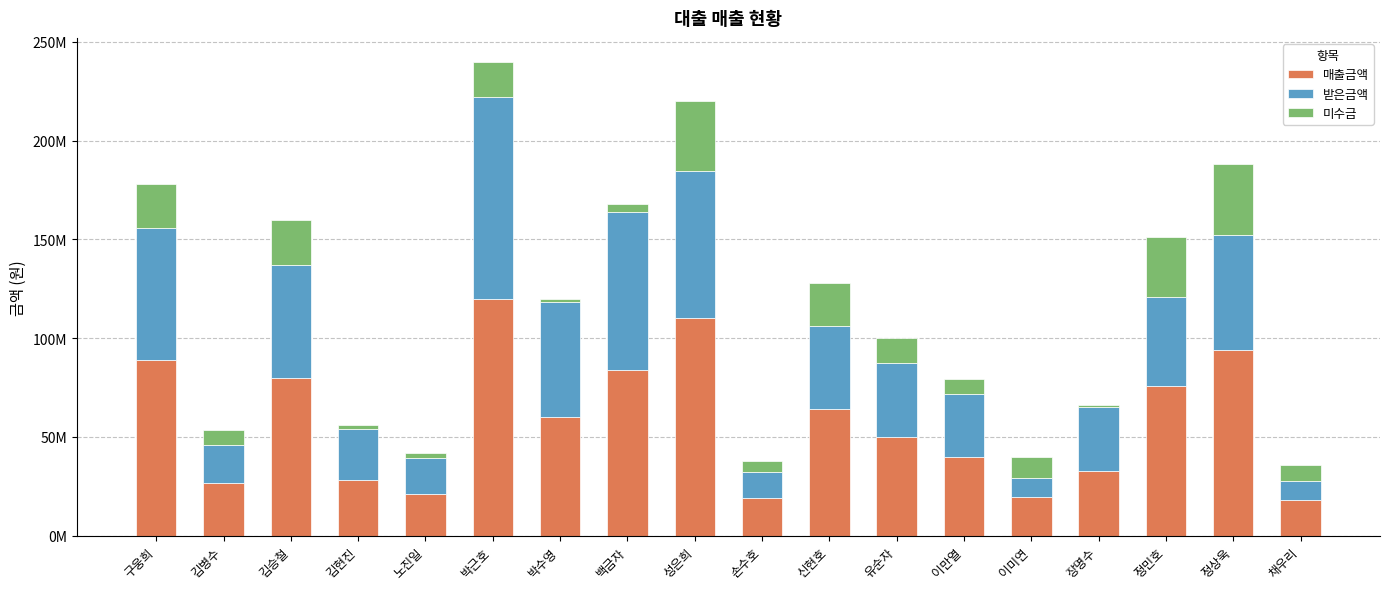

At how many categories does at least one series exceed 110477851?

1